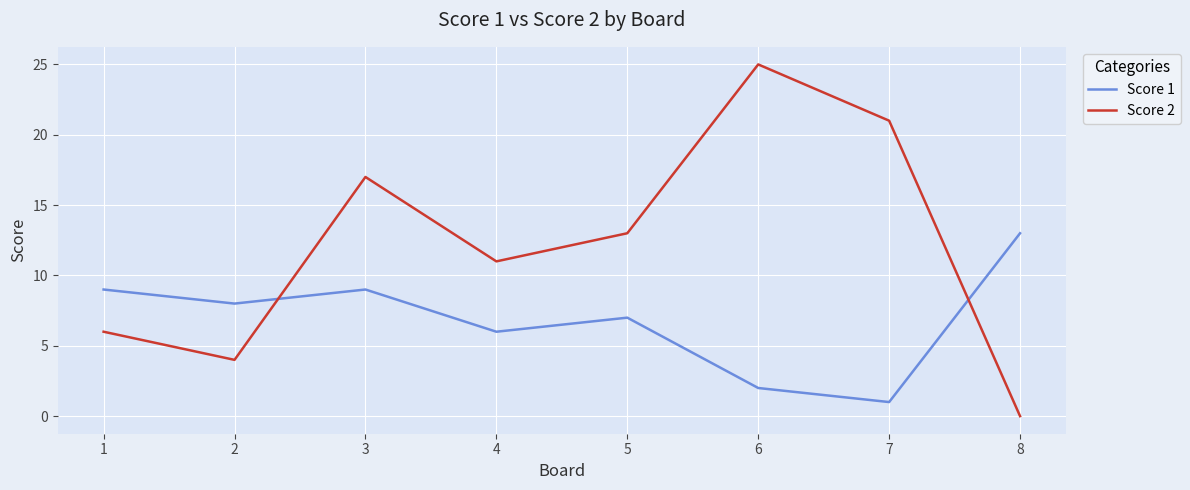

What is the total value across all series at 7?

22